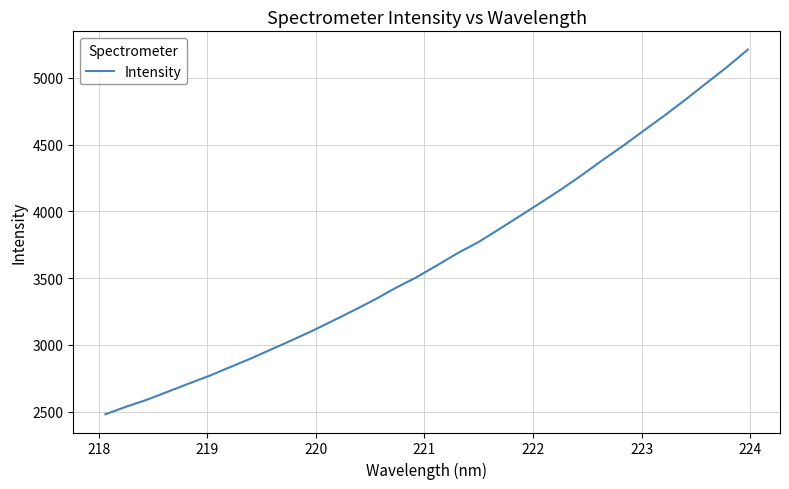

What is the smallest value displayed?

2479.4